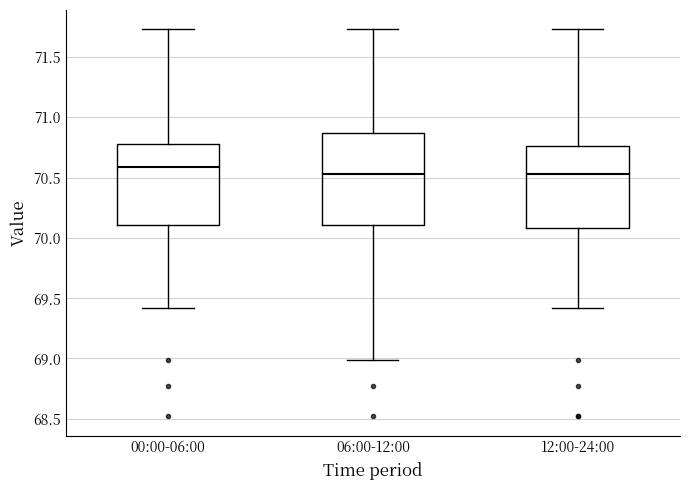

Which box is the tallest, from its lower edge to its upper edge?

06:00-12:00